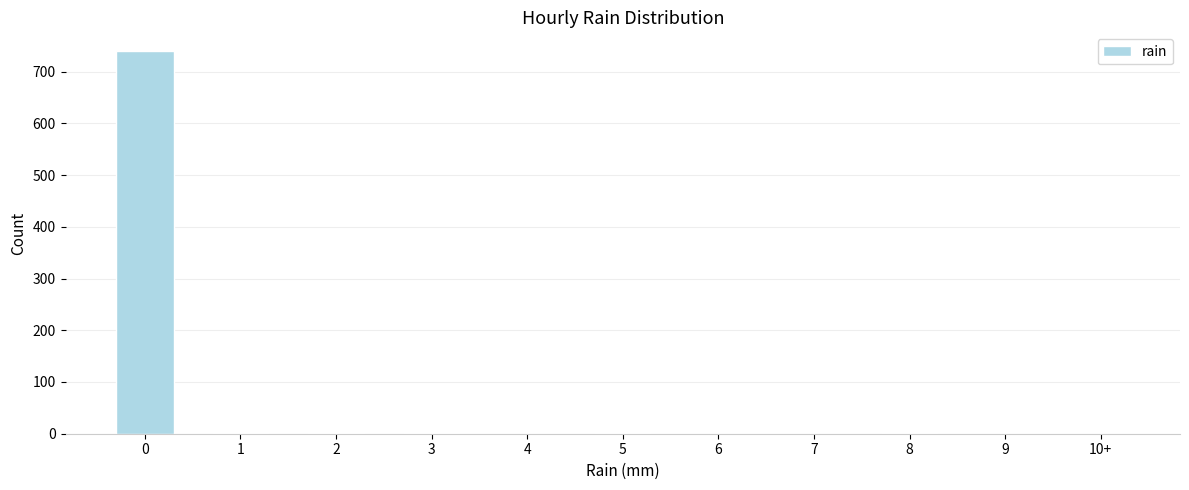

What is the sum of all values?

744